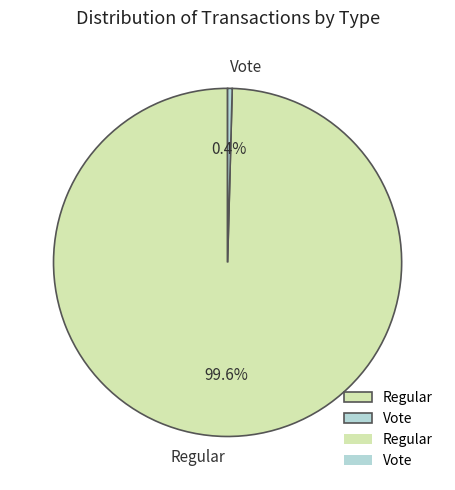

Rank the categories by value from highest to lowest.

Regular, Vote